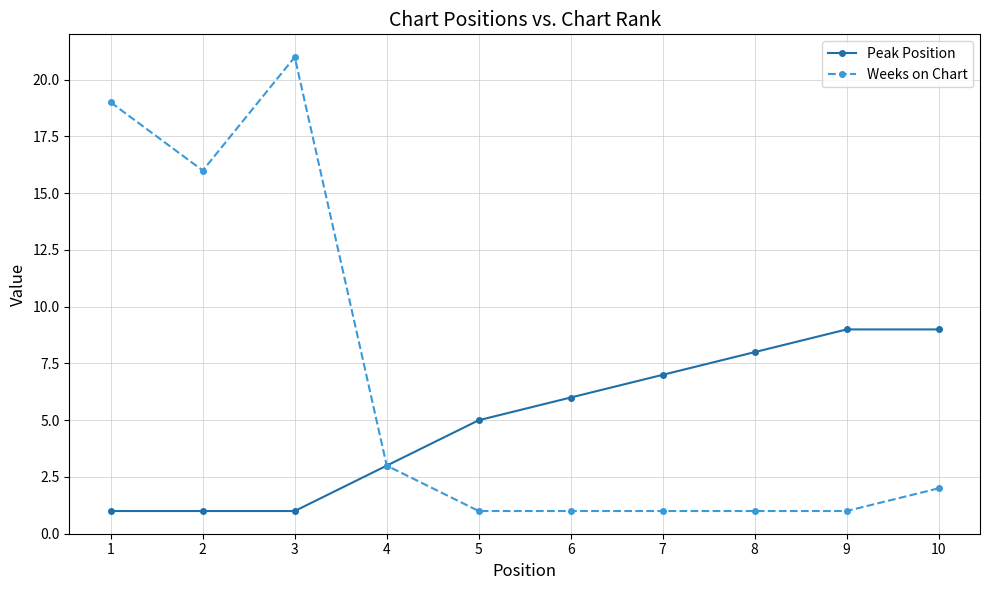

How many data points does each series have?

10